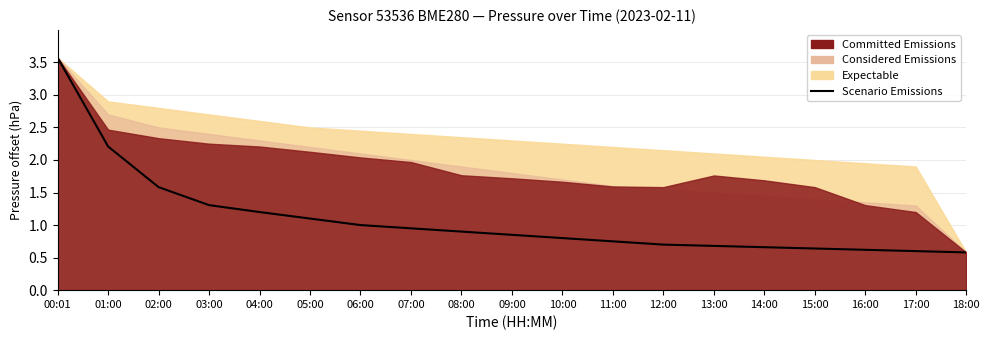

True or false: the data has more than 1 interior local peaks.

False